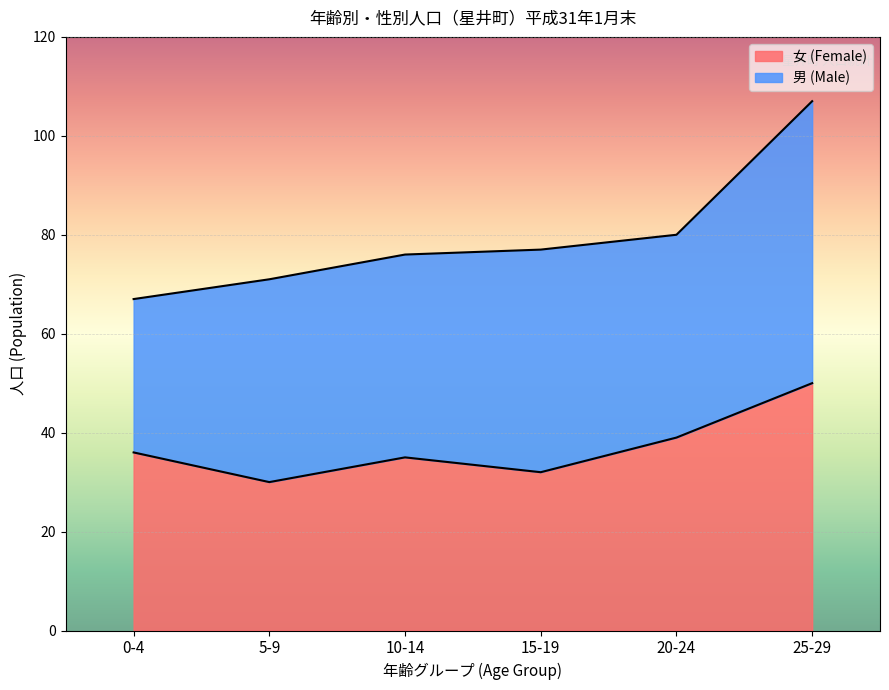

What is the label of the 6th point from the left?

25-29